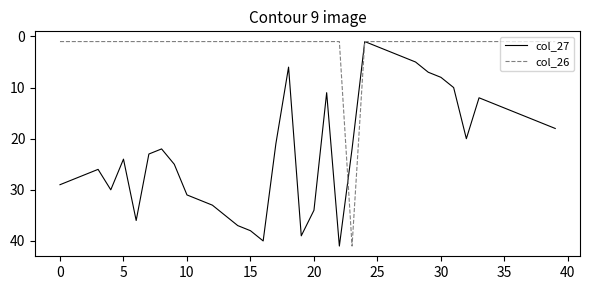

Which series has the largest total across all categories?

col_27